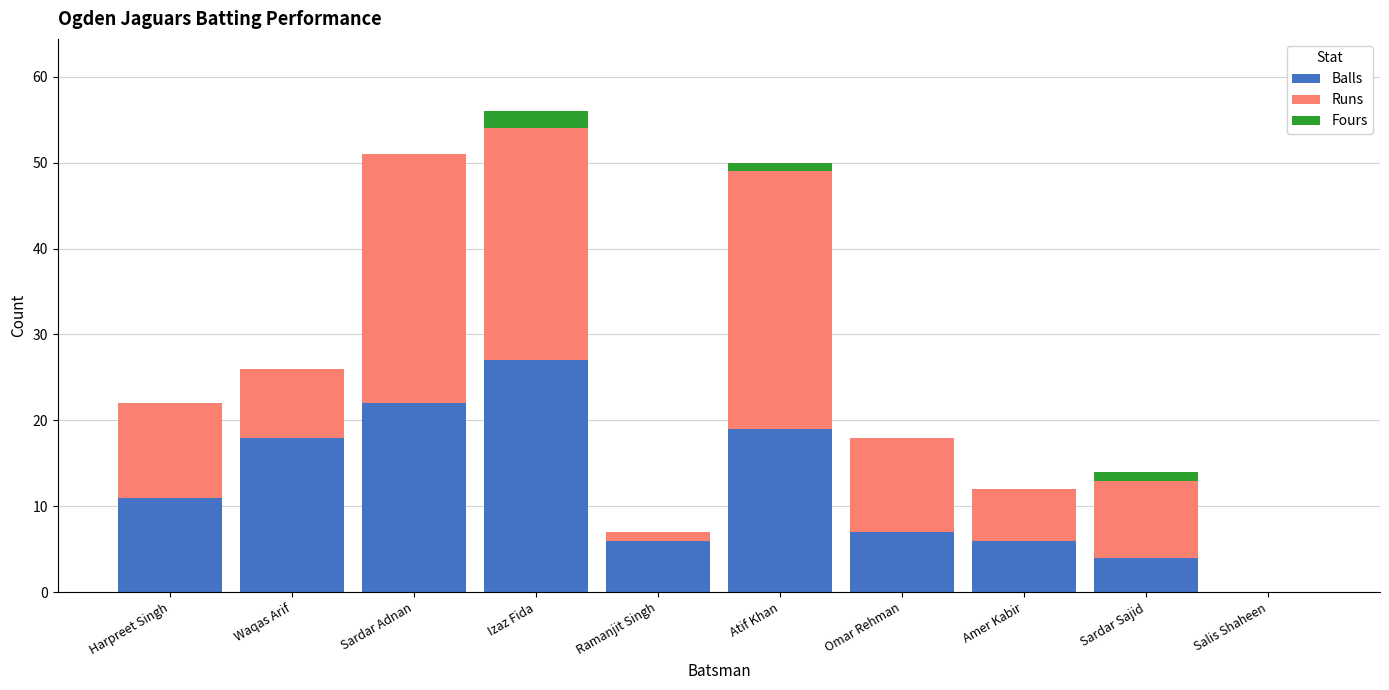

At which label does Balls reach its peak?

Izaz Fida